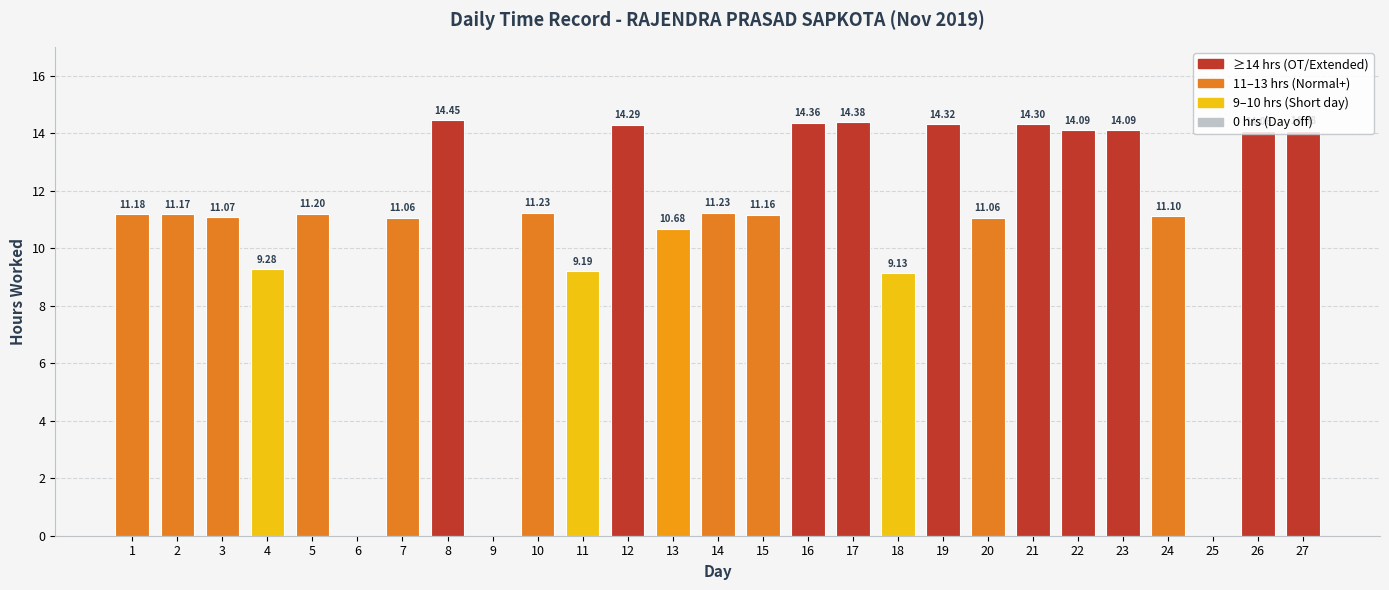

Are the bars horizontal?

No